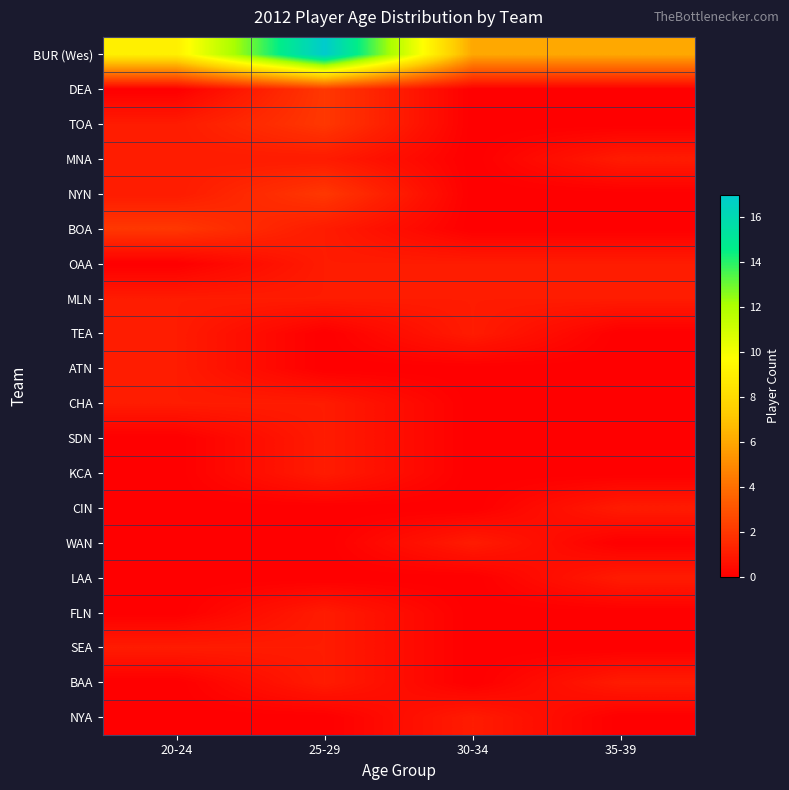

Reading left to right, transcribe all the data shown in this chart.

BUR (Wes): 20-24=9	25-29=17	30-34=6	35-39=6
DEA: 20-24=0	25-29=2	30-34=0	35-39=0
TOA: 20-24=1	25-29=2	30-34=0	35-39=0
MNA: 20-24=1	25-29=1	30-34=0	35-39=1
NYN: 20-24=1	25-29=2	30-34=0	35-39=0
BOA: 20-24=2	25-29=1	30-34=0	35-39=0
OAA: 20-24=0	25-29=1	30-34=1	35-39=1
MLN: 20-24=1	25-29=1	30-34=1	35-39=1
TEA: 20-24=1	25-29=0	30-34=1	35-39=0
ATN: 20-24=1	25-29=0	30-34=0	35-39=0
CHA: 20-24=1	25-29=1	30-34=0	35-39=0
SDN: 20-24=0	25-29=1	30-34=0	35-39=0
KCA: 20-24=0	25-29=1	30-34=0	35-39=0
CIN: 20-24=0	25-29=0	30-34=0	35-39=1
WAN: 20-24=0	25-29=0	30-34=1	35-39=0
LAA: 20-24=0	25-29=0	30-34=0	35-39=1
FLN: 20-24=0	25-29=1	30-34=0	35-39=0
SEA: 20-24=1	25-29=1	30-34=0	35-39=0
BAA: 20-24=0	25-29=1	30-34=0	35-39=1
NYA: 20-24=0	25-29=0	30-34=1	35-39=0